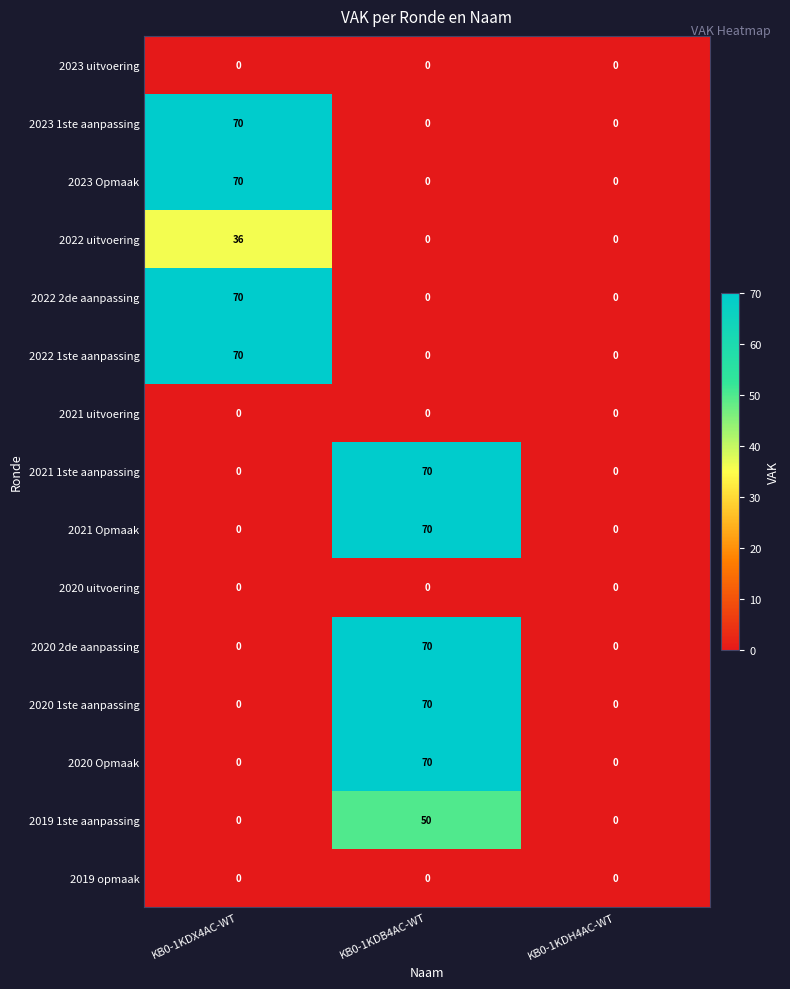

Is the value of 2020 Opmaak at KB0-1KDH4AC-WT greater than the value of 2020 1ste aanpassing at KB0-1KDB4AC-WT?

No